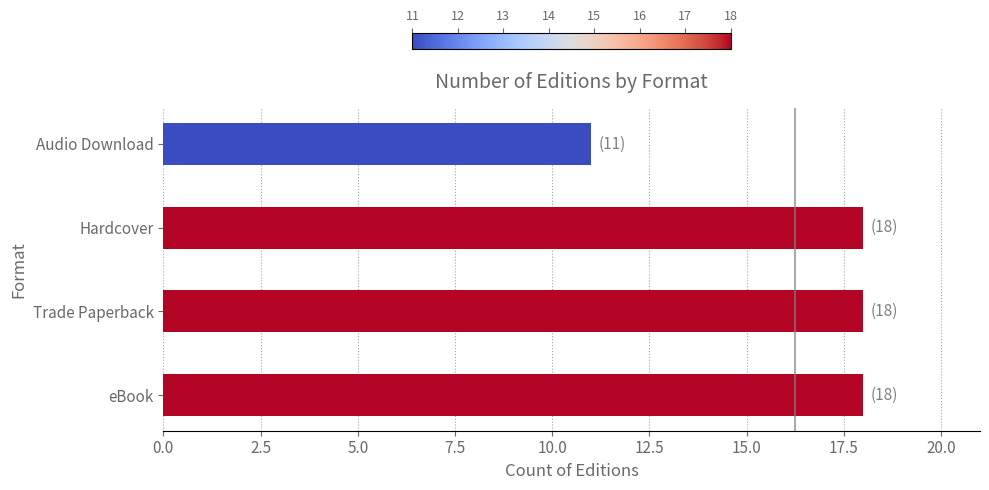

Approximately how many times larger is the value at Audio Download compared to eBook?

0.6